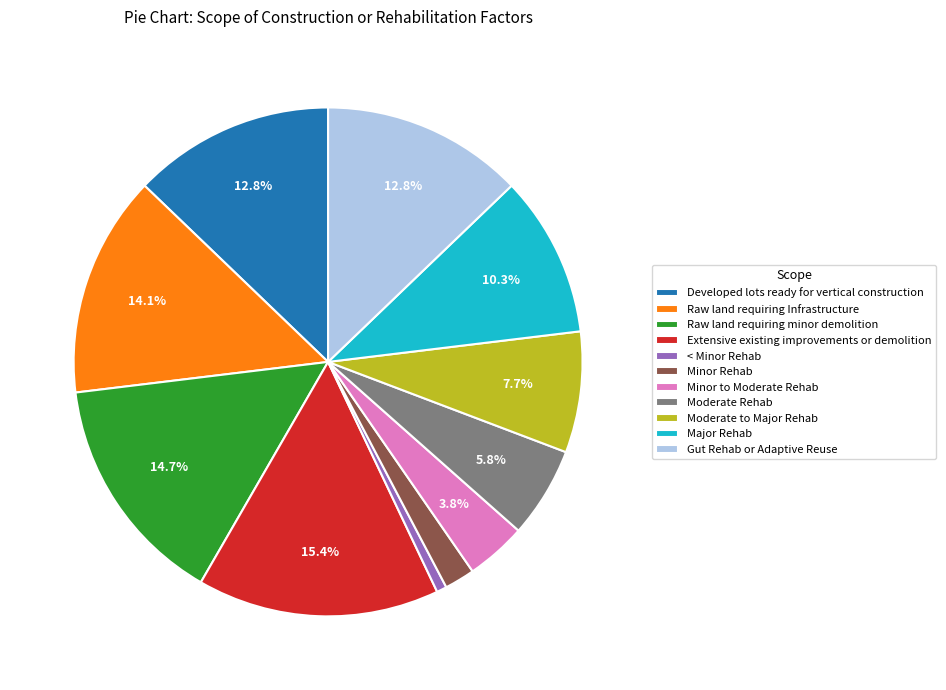

Combined, do Moderate Rehab and < Minor Rehab account for over 50%?

No